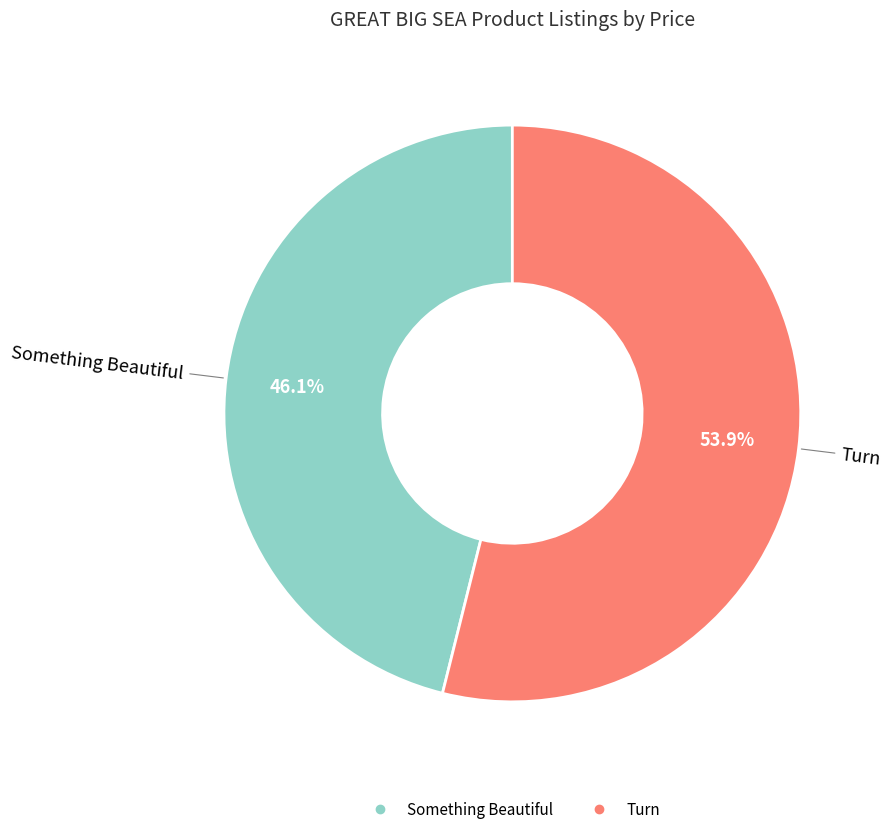

Count the number of slices in the pie.

2